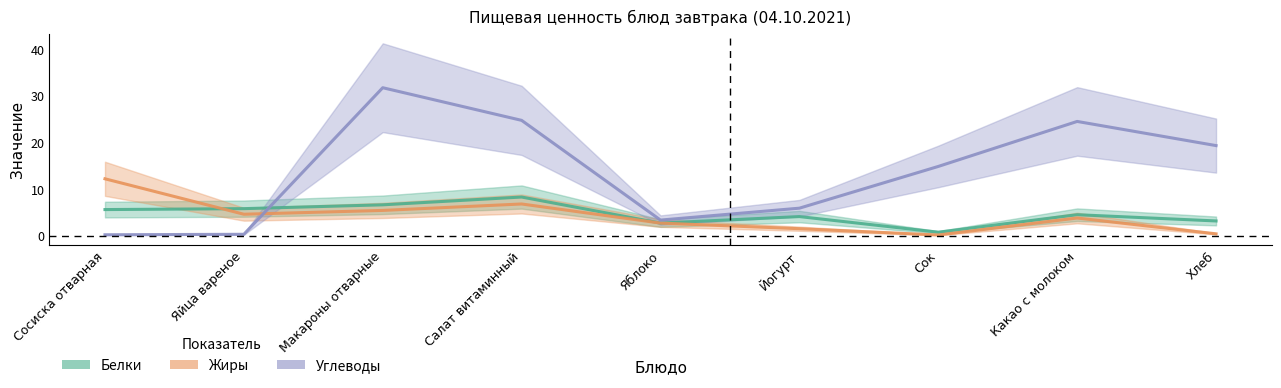

What is the label of the 4th point from the right?

Йогурт